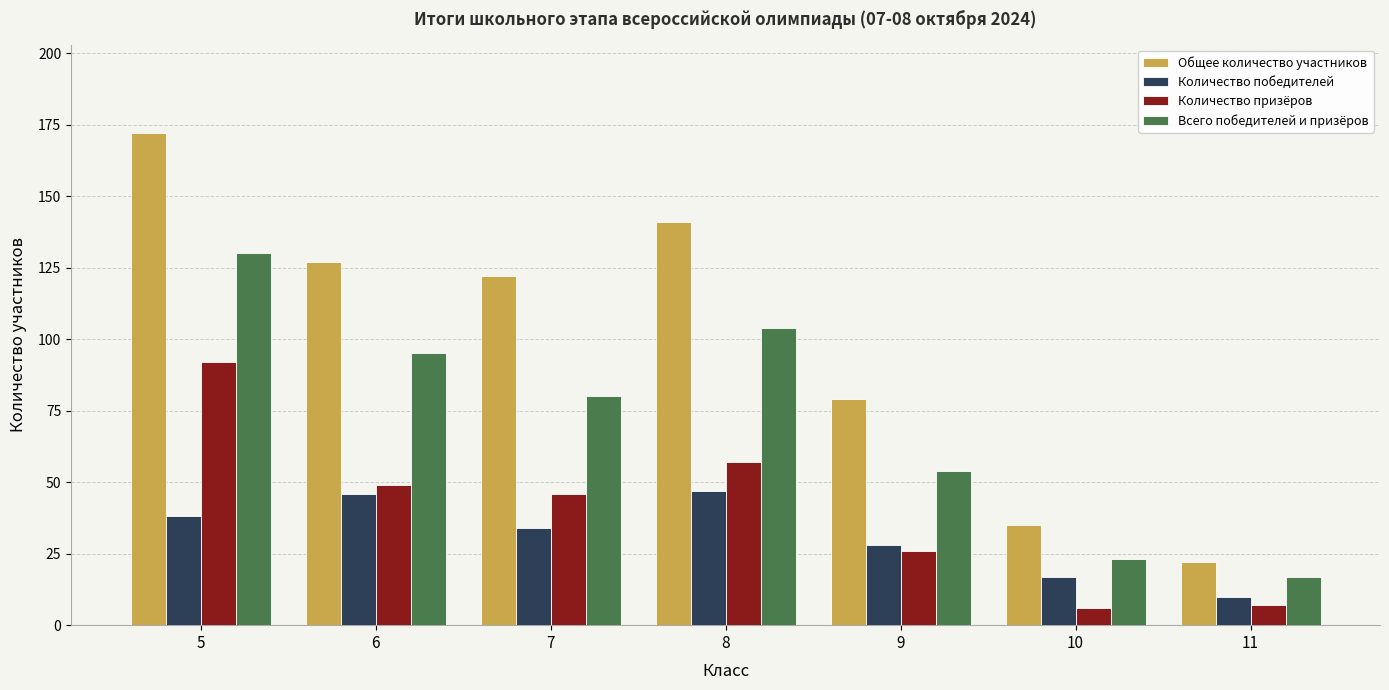

Which series has the largest total across all categories?

Общее количество участников